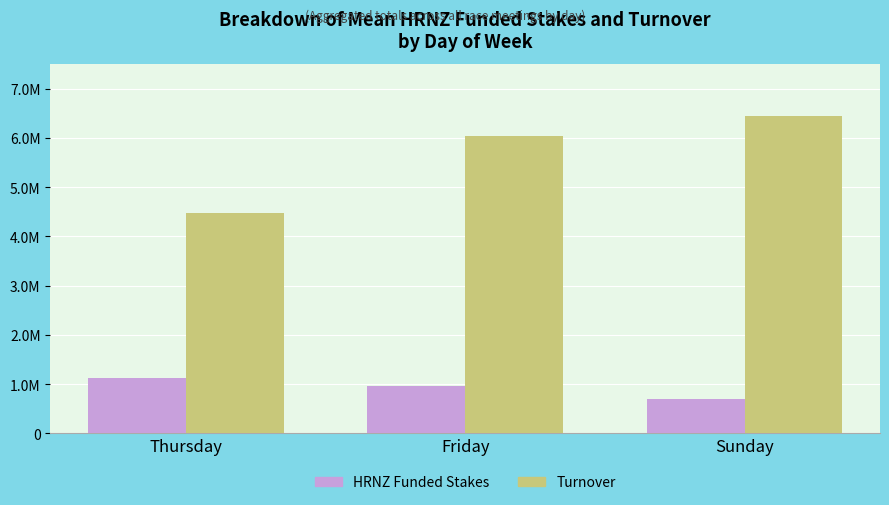

Does the chart contain any negative values?

No